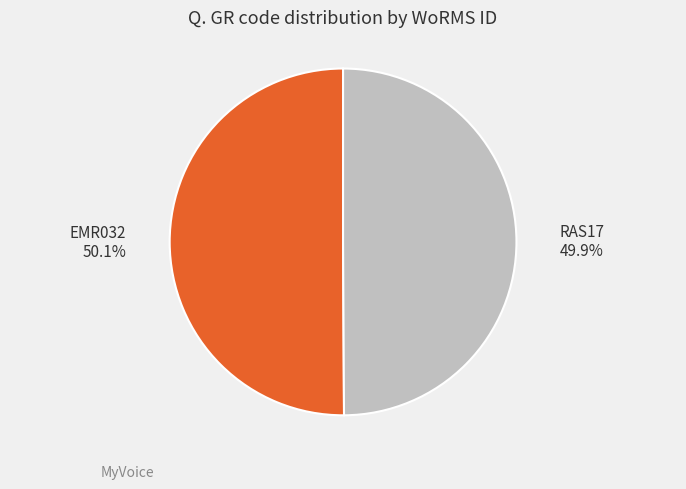

The EMR032 slice represents 50% of the pie. True or false?

True